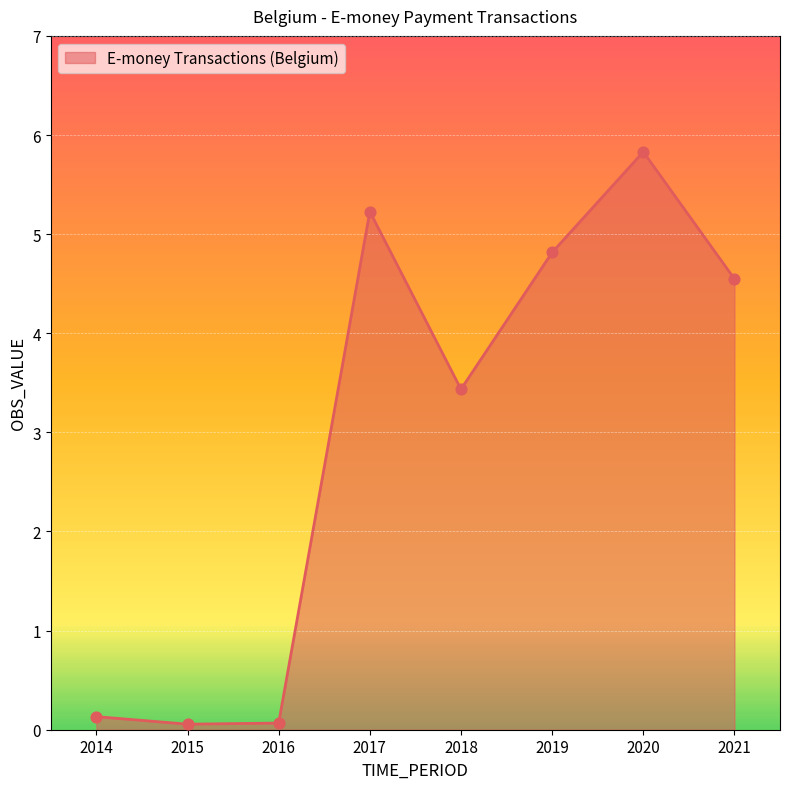

What is the change in value from 2014 to 2019?

+4.7